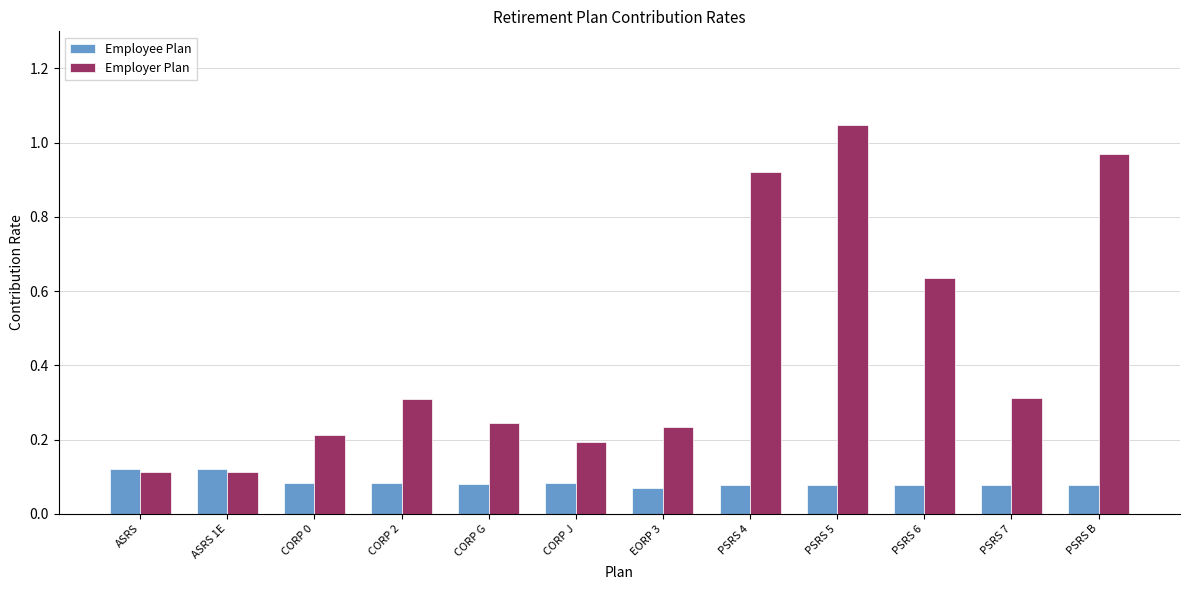

Which category has the highest value across all series?

PSRS 5